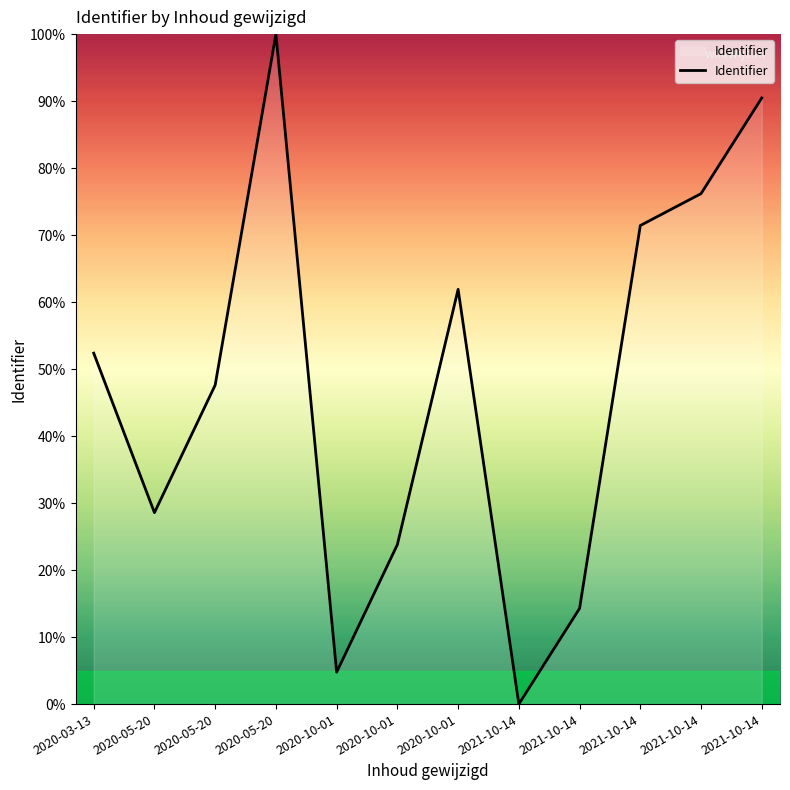

How many lines are shown in the chart?

1